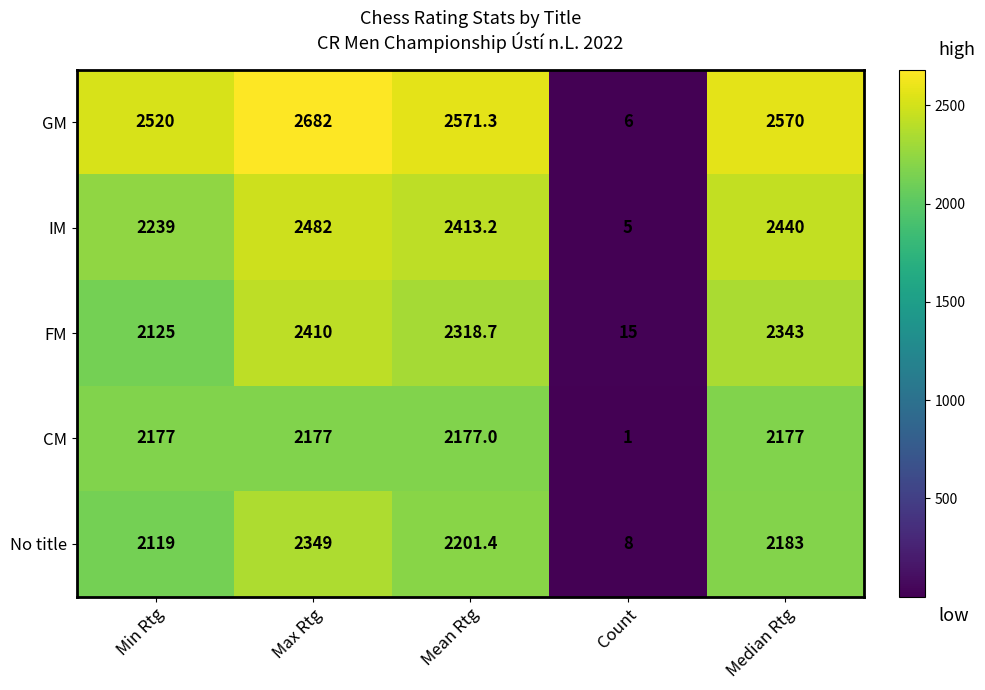

What value does the FM series have at Mean Rtg?

2318.7